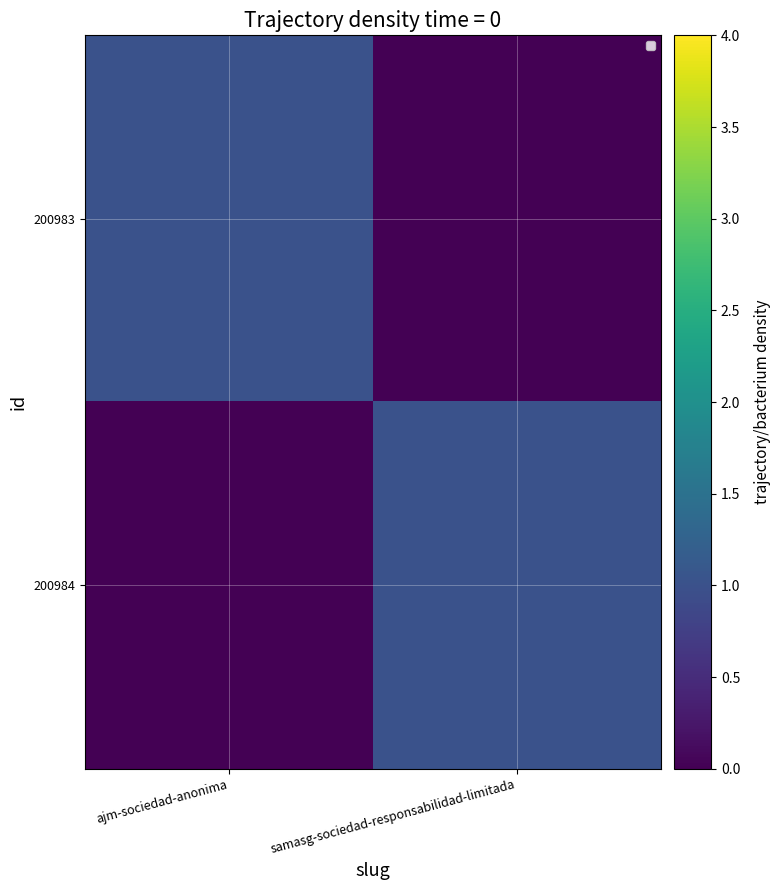

Rank the series by their maximum value, from highest to lowest.

200983, 200984